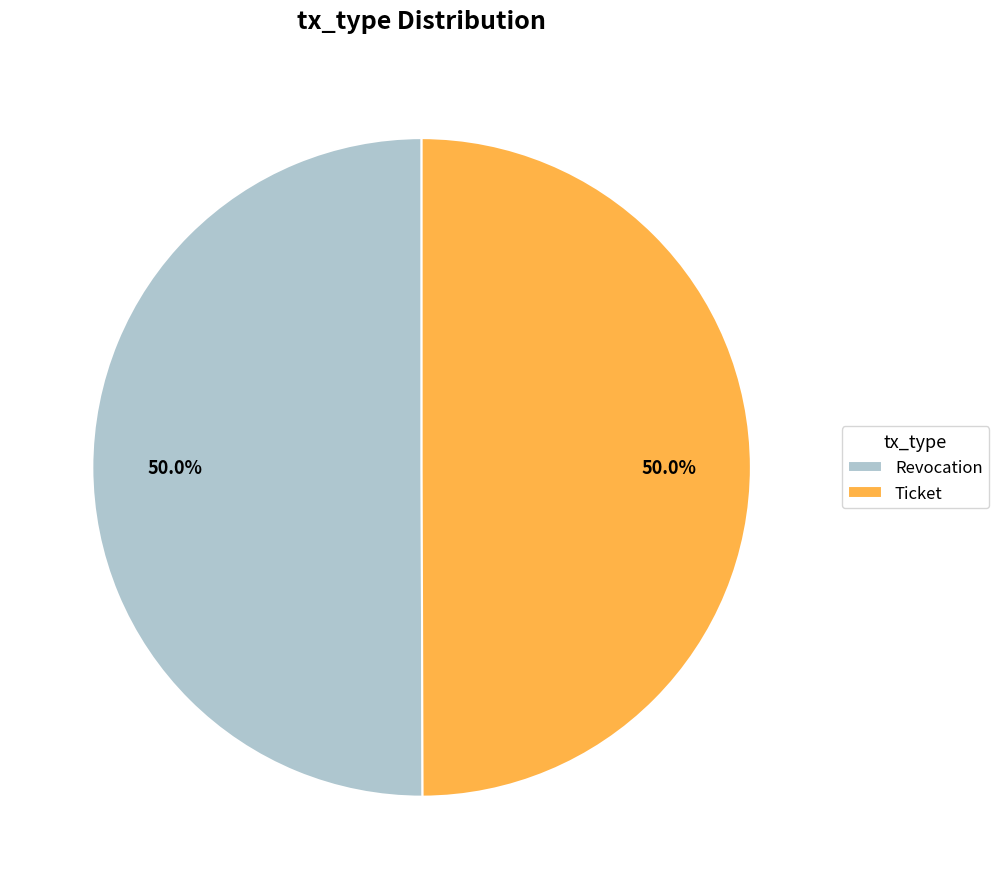

Approximately how many times larger is the value at Ticket compared to Revocation?

1.0